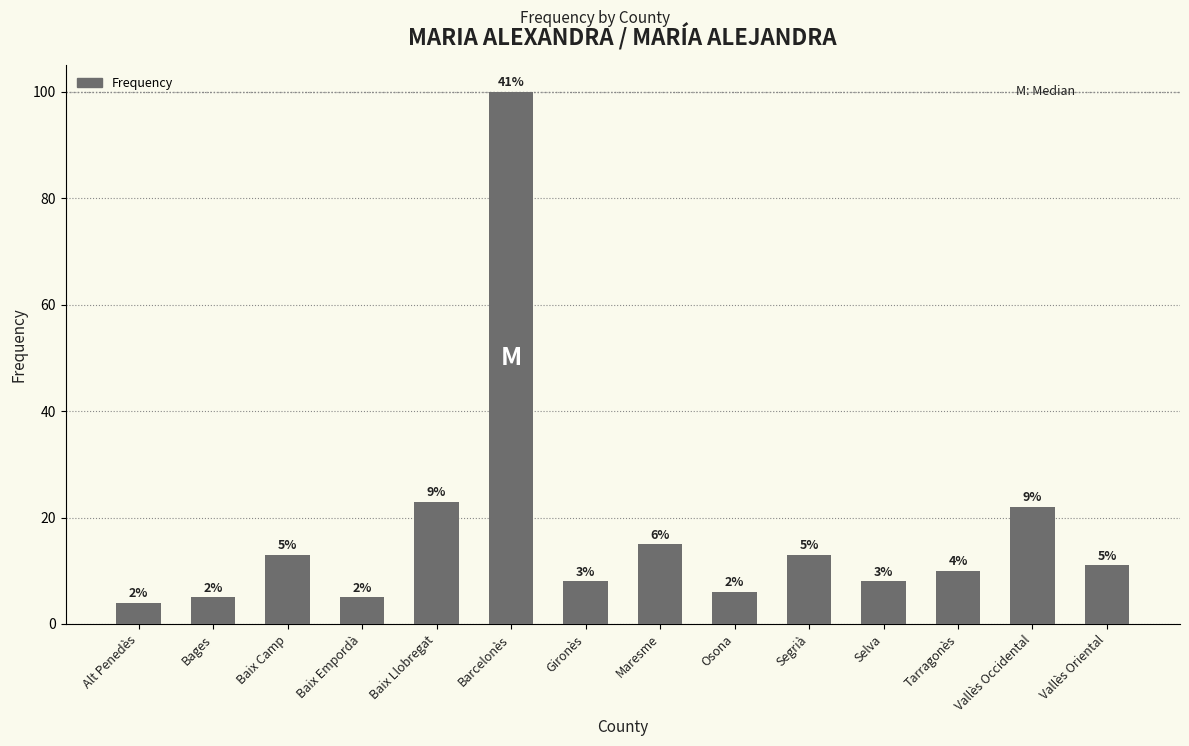

Are the bars grouped side by side (vs. stacked)?

No